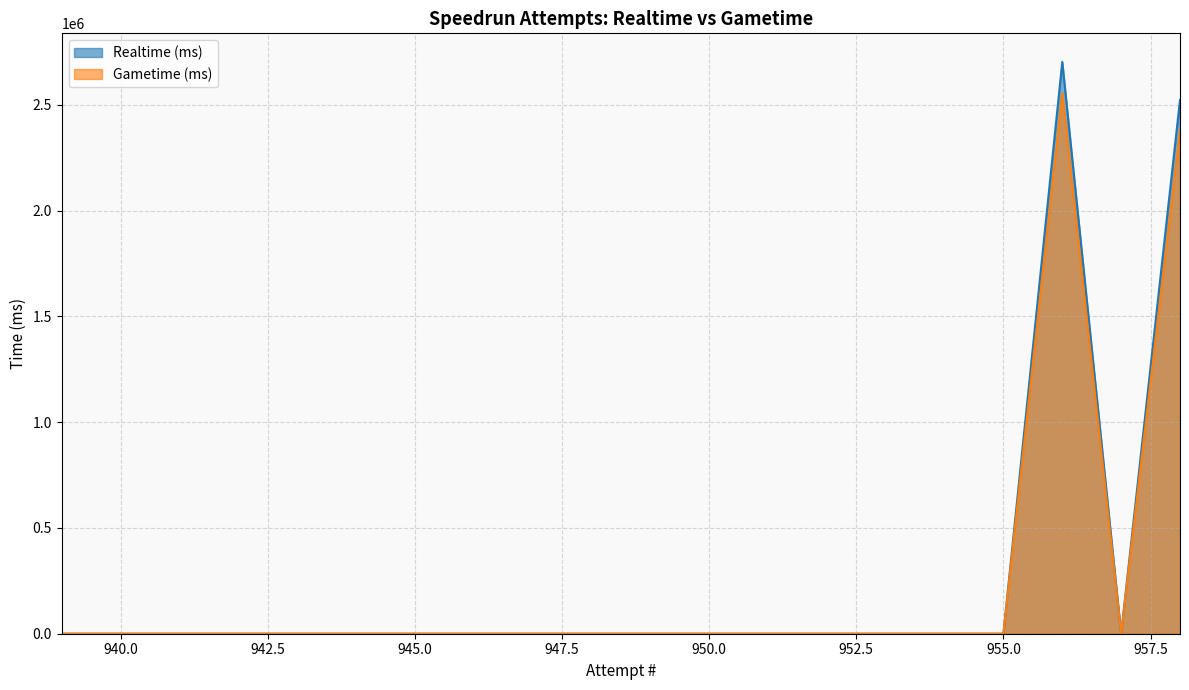

What is the sum of the Realtime (ms) values at 958 and 955?

2523459